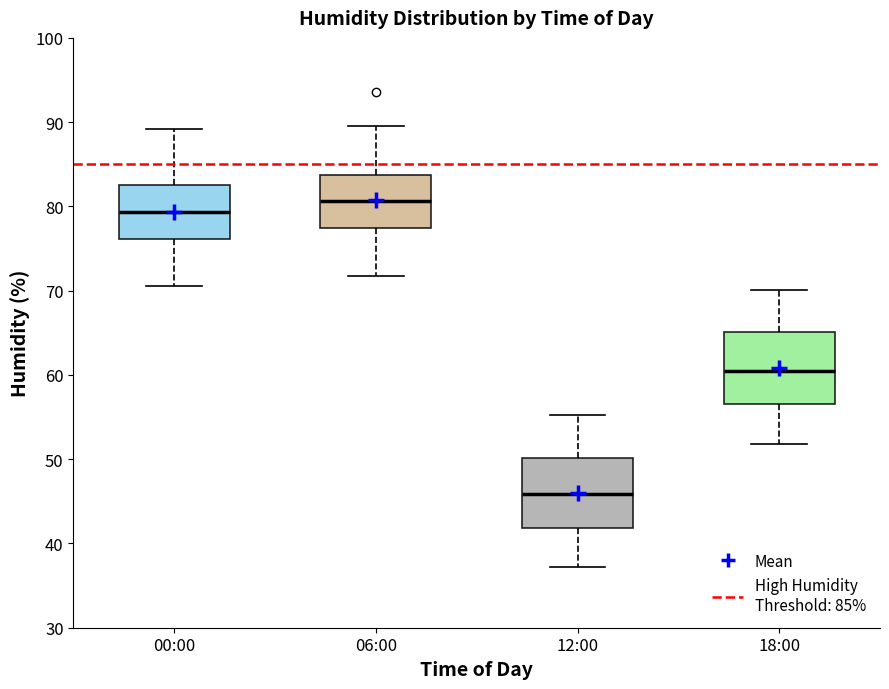

Which box has the lowest median line?

12:00